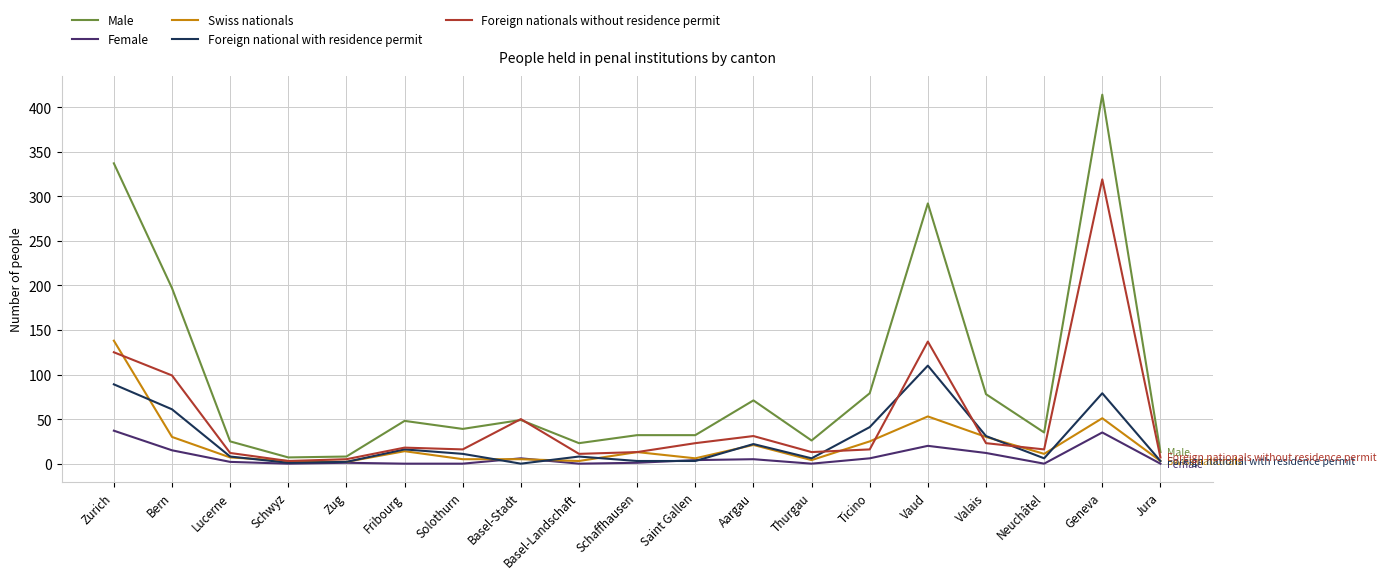

Which series has the largest total across all categories?

Male